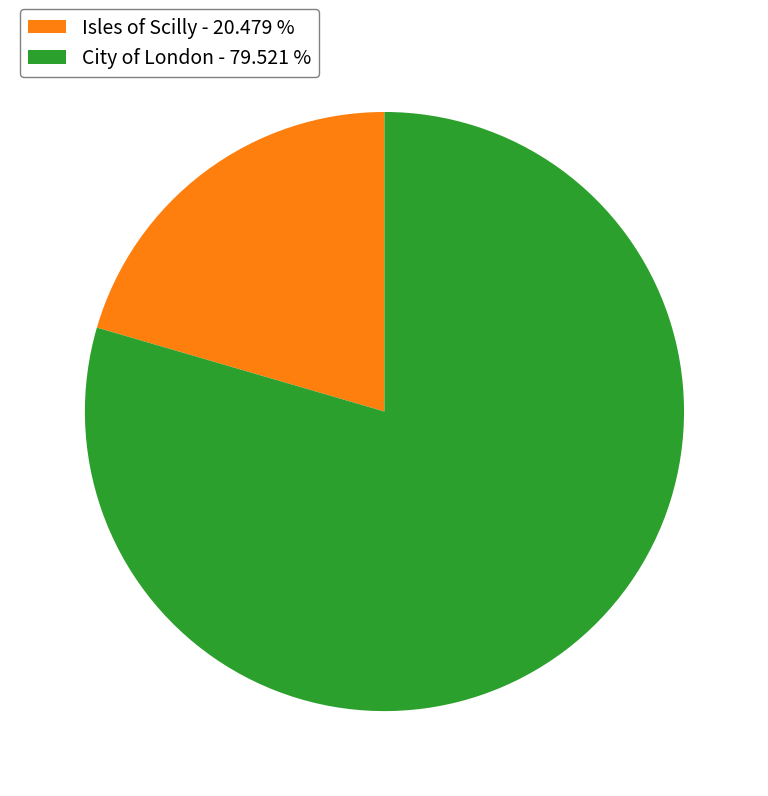

Is it true that Isles of Scilly is 12% of the pie?

False